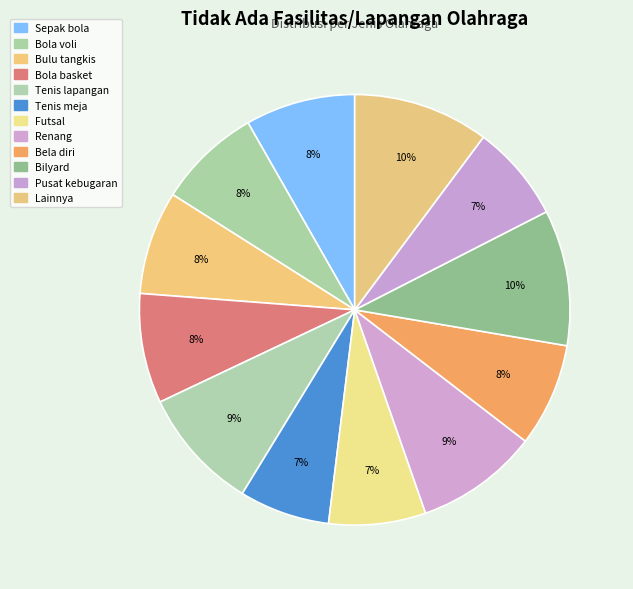

Between Bulu tangkis and Bela diri, which is larger?

Bulu tangkis